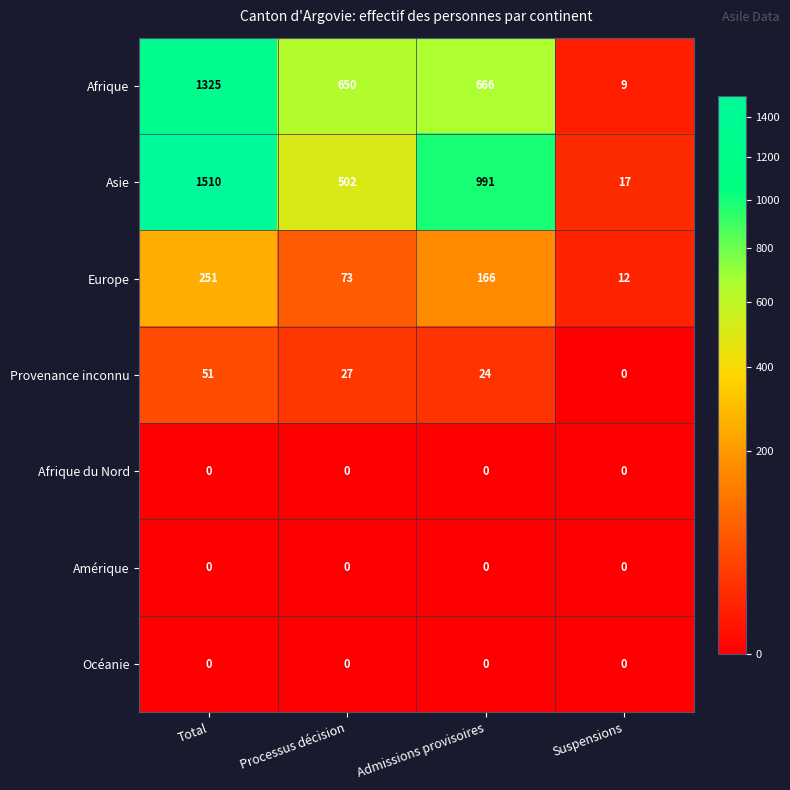

Which series has the largest range (max minus min)?

Asie